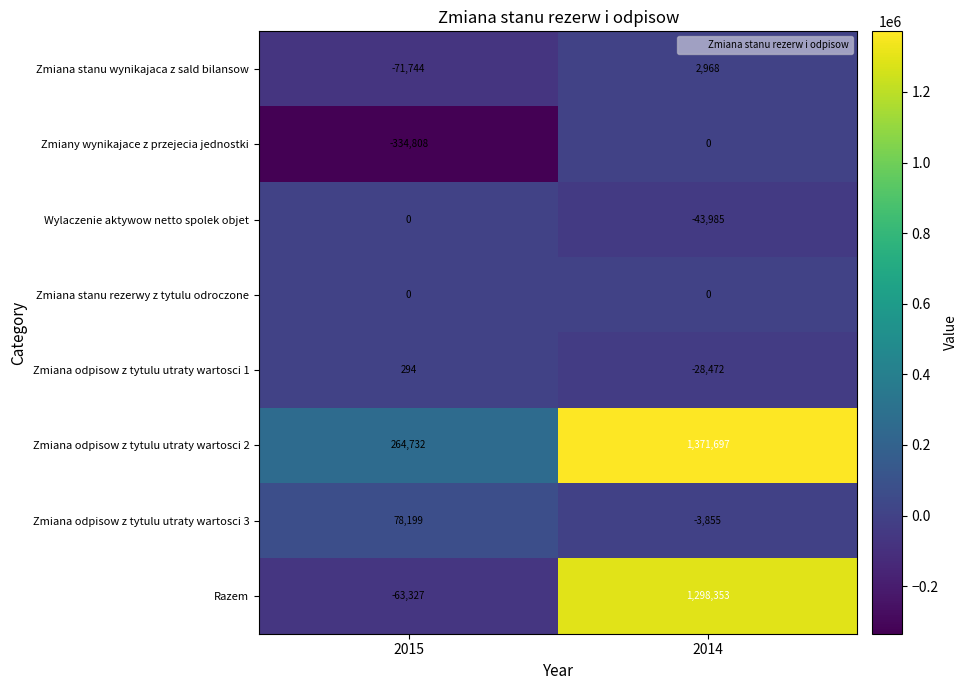

Rank the categories by Razem value from lowest to highest.

2015, 2014